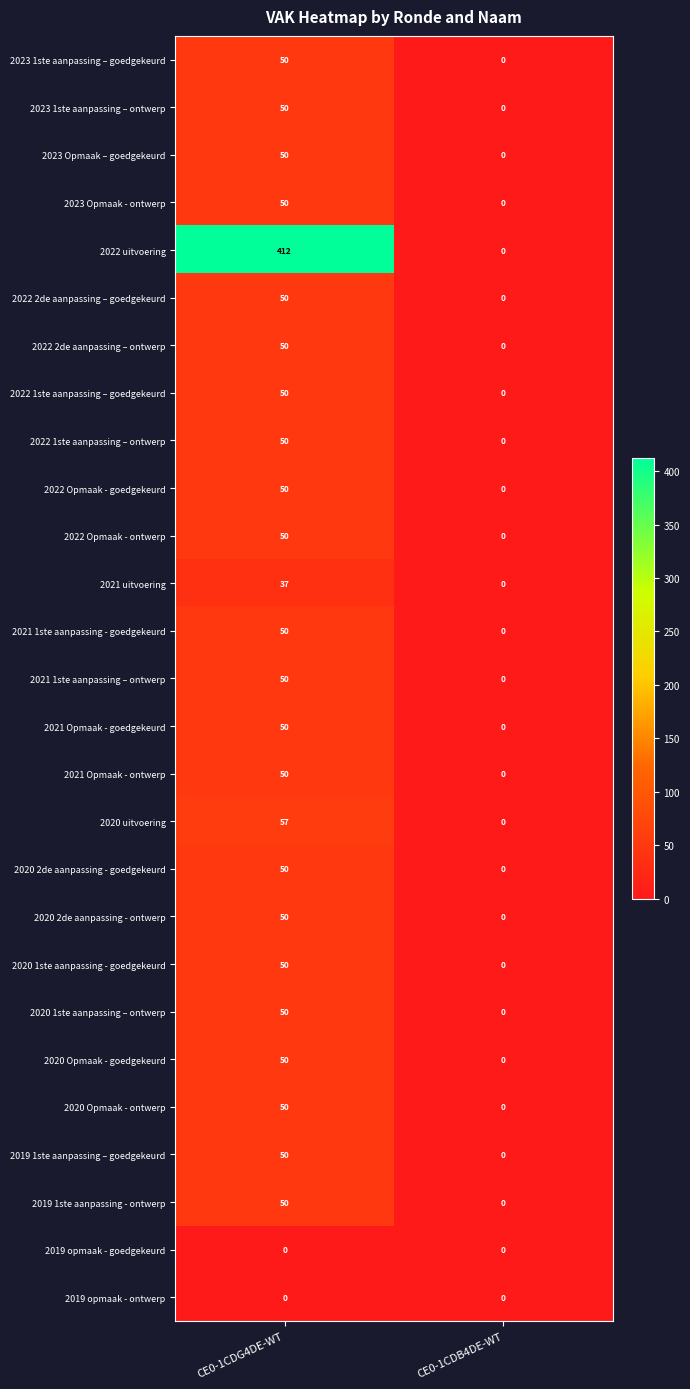

At which category is the sum across all series the highest?

CE0-1CDG4DE-WT